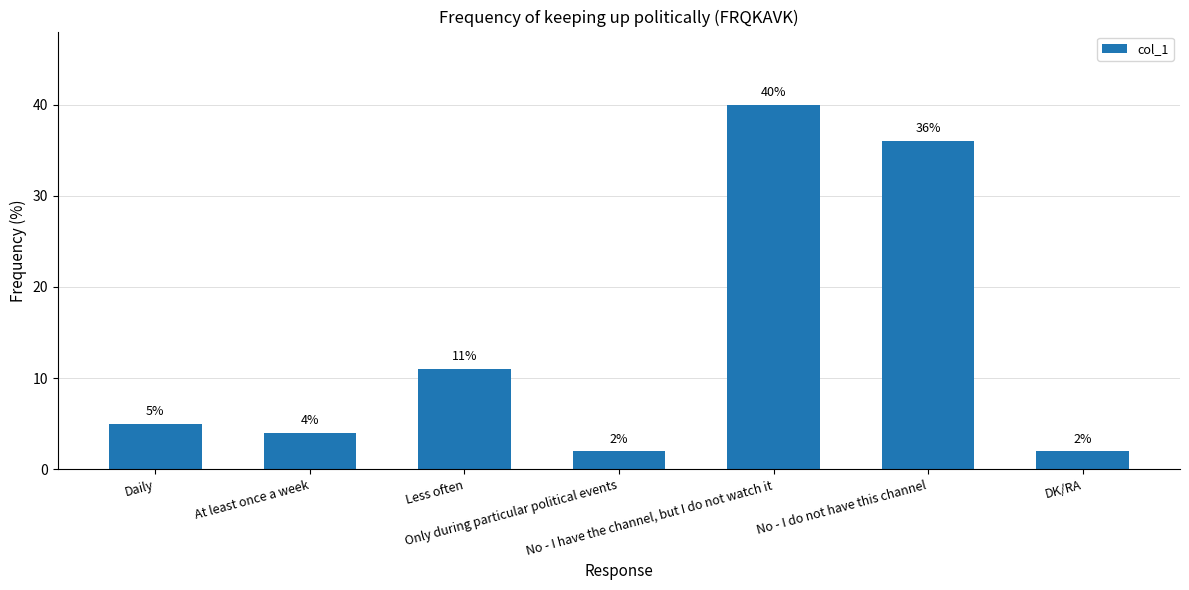

The chart shows a value of 1 at At least once a week. True or false?

False